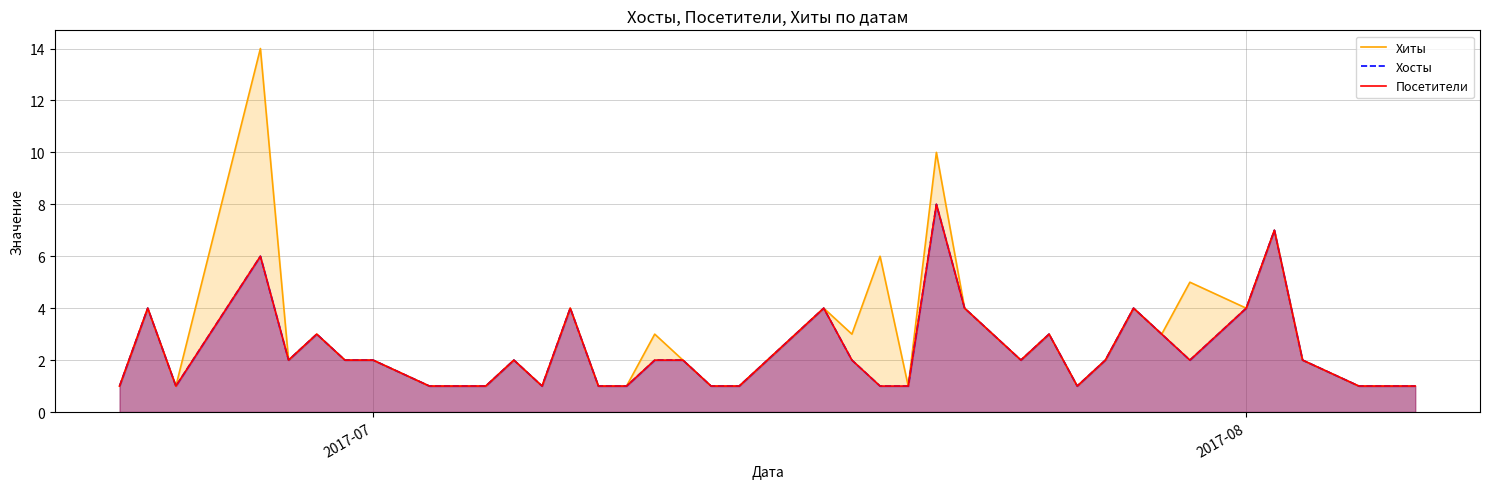

Does the chart have visible grid lines?

Yes